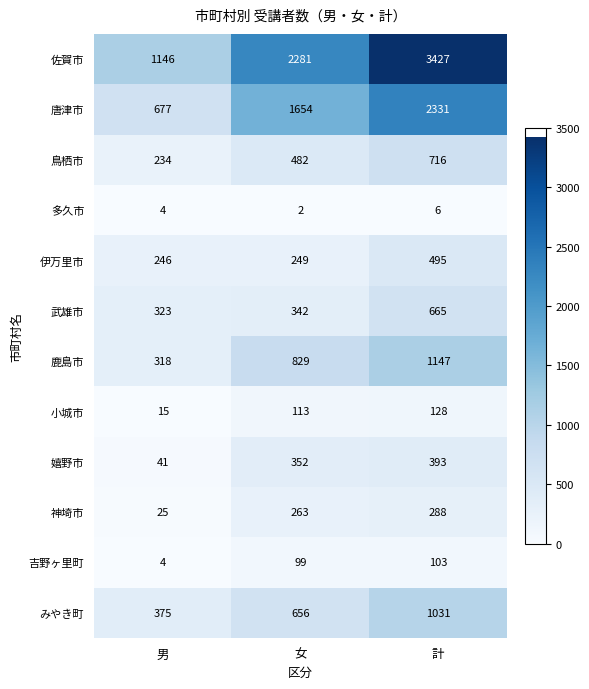

What is the average value of the 伊万里市 series?

330